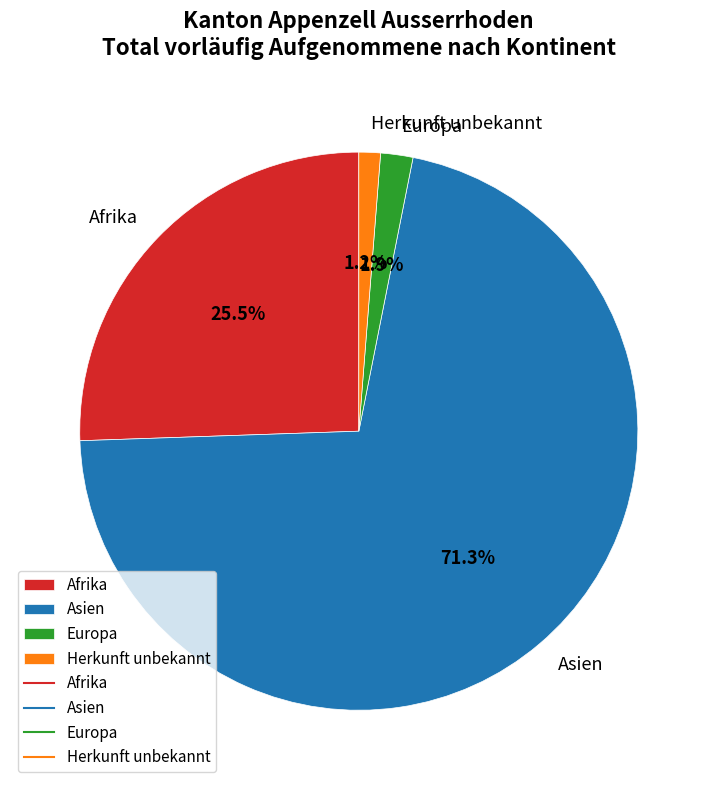

What is the smallest slice in the pie chart?

Herkunft unbekannt